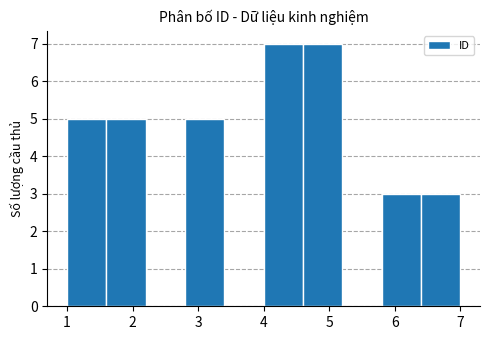

Reading left to right, transcribe this chart: for each bar, give the range it covers on the x-axis and its height. The values are not printed on the chart, so give them approximately, as read against the axis.

1.0 to 1.6: 5
1.6 to 2.2: 5
2.2 to 2.8: 0
2.8 to 3.4: 5
3.4 to 4.0: 0
4.0 to 4.6: 7
4.6 to 5.2: 7
5.2 to 5.8: 0
5.8 to 6.4: 3
6.4 to 7.0: 3